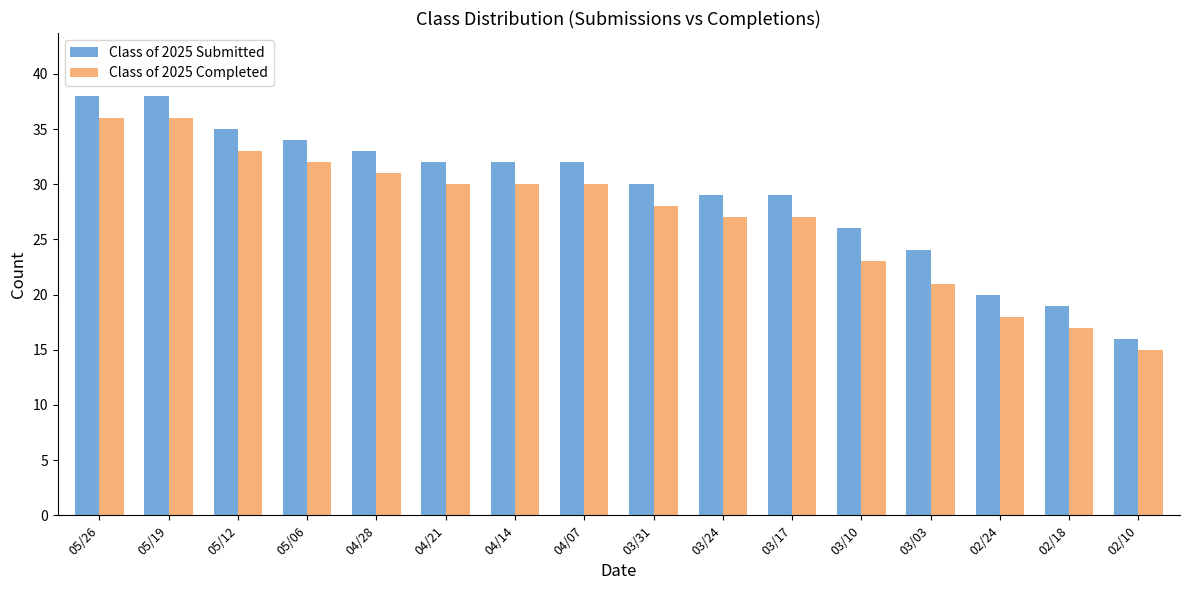

At which label does Class of 2025 Completed reach its minimum?

02/10